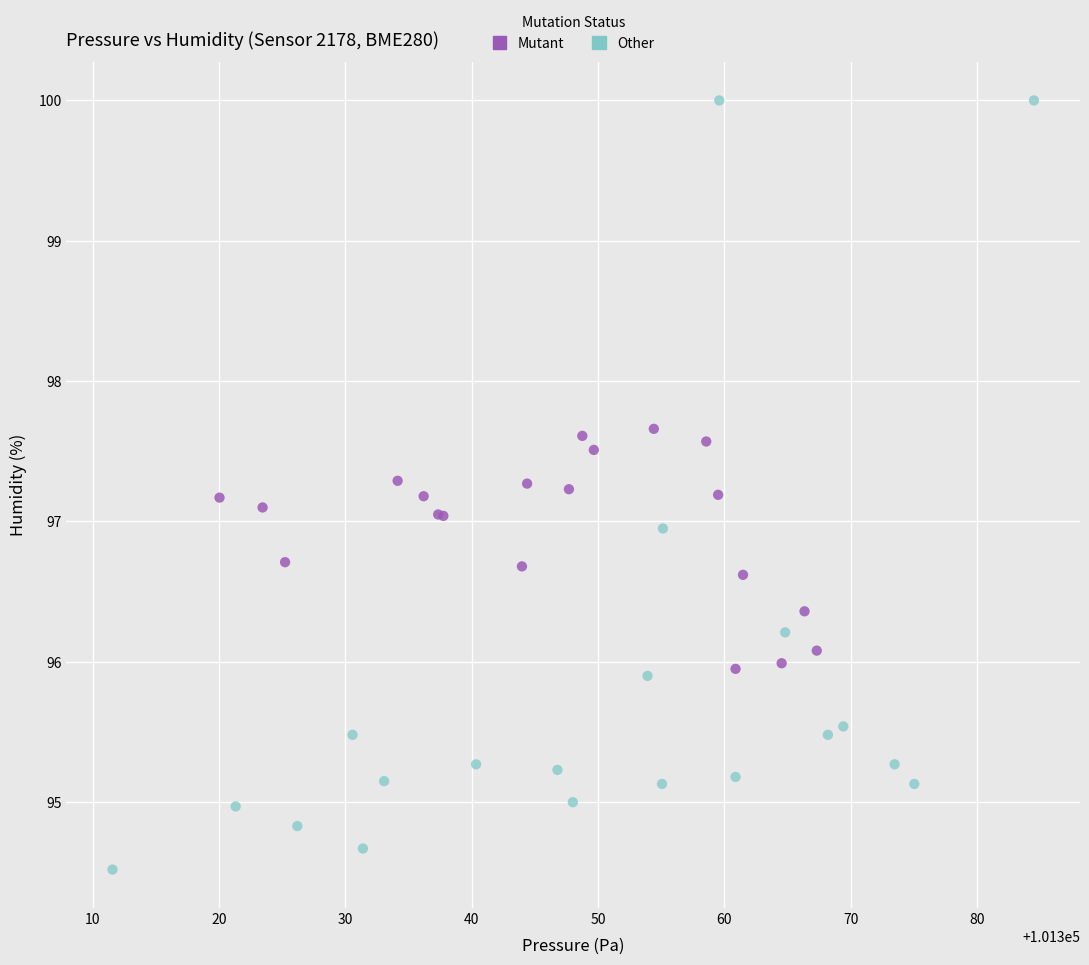

Which series has the largest Y range (max minus min)?

Other